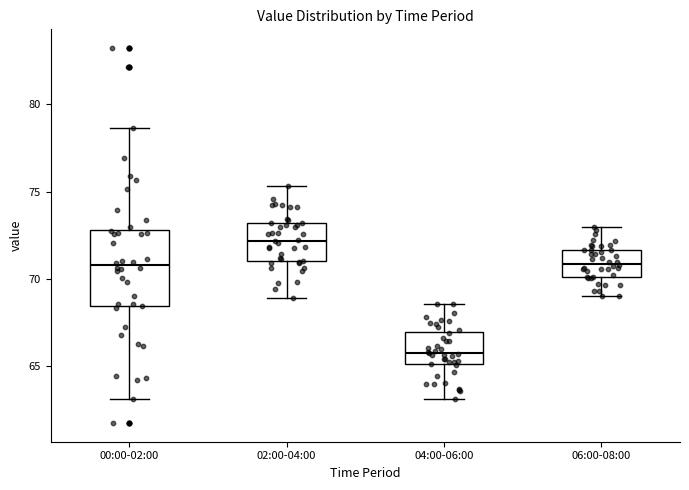

Which box has the lowest median line?

04:00-06:00